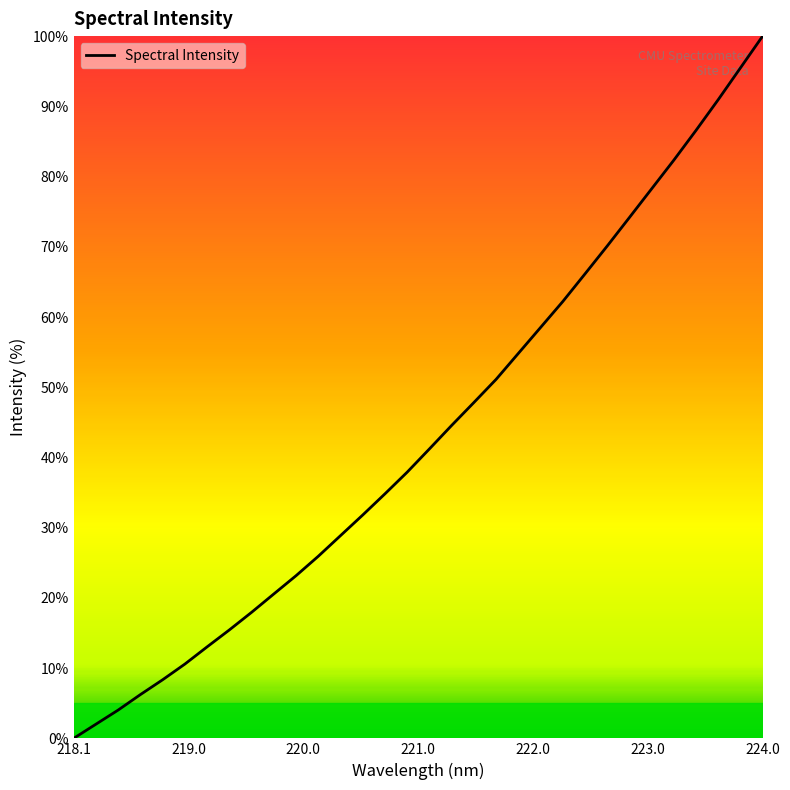

What is the maximum value shown in the chart?

100.0